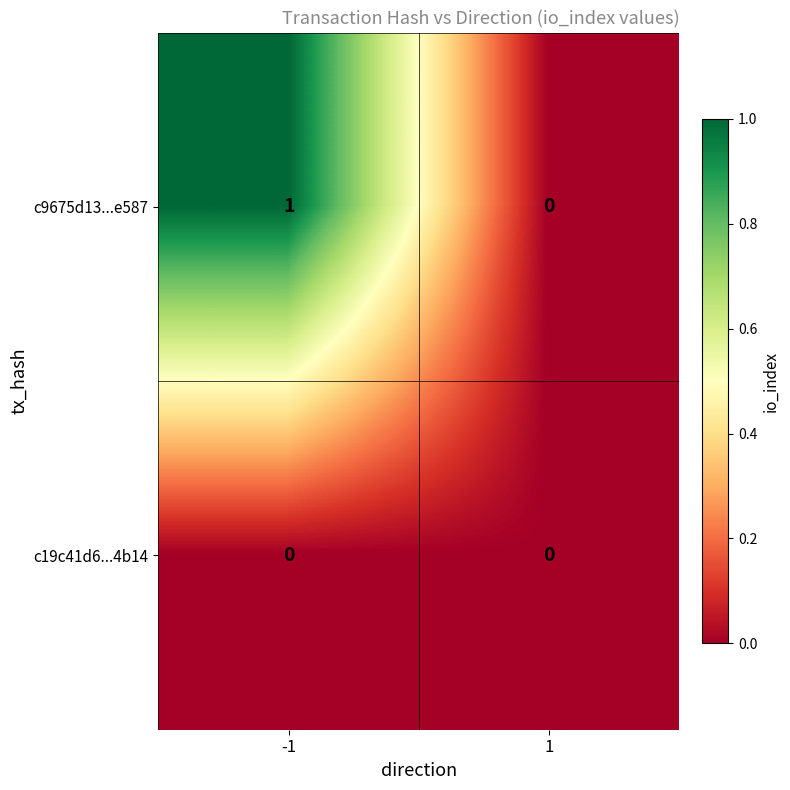

The value of c9675d13...e587 at -1 is 1. True or false?

True